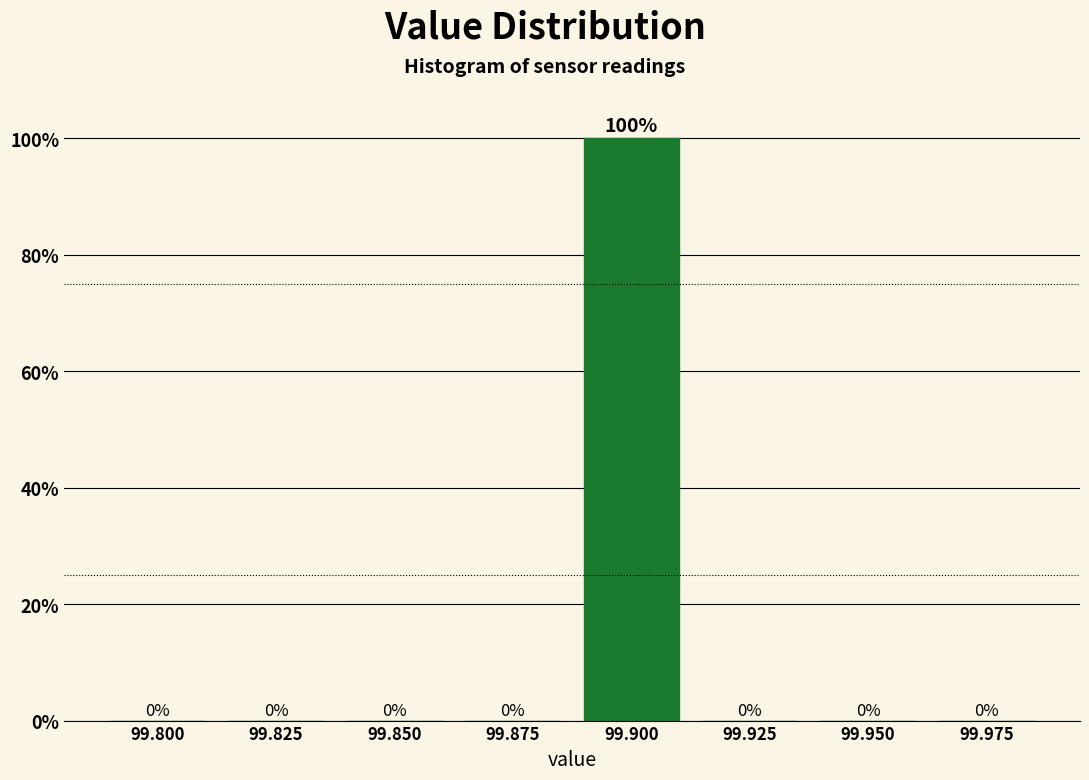

Reading left to right, list all the values displayed in this chart.

99.800=0	99.825=0	99.850=0	99.875=0	99.900=100	99.925=0	99.950=0	99.975=0